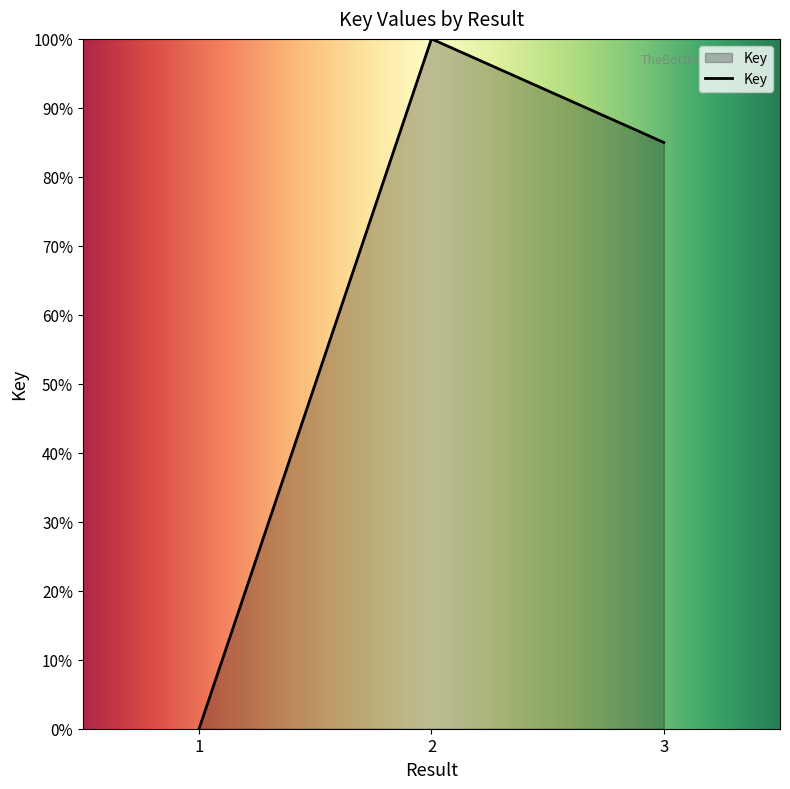

Rank the categories by value from highest to lowest.

2, 3, 1